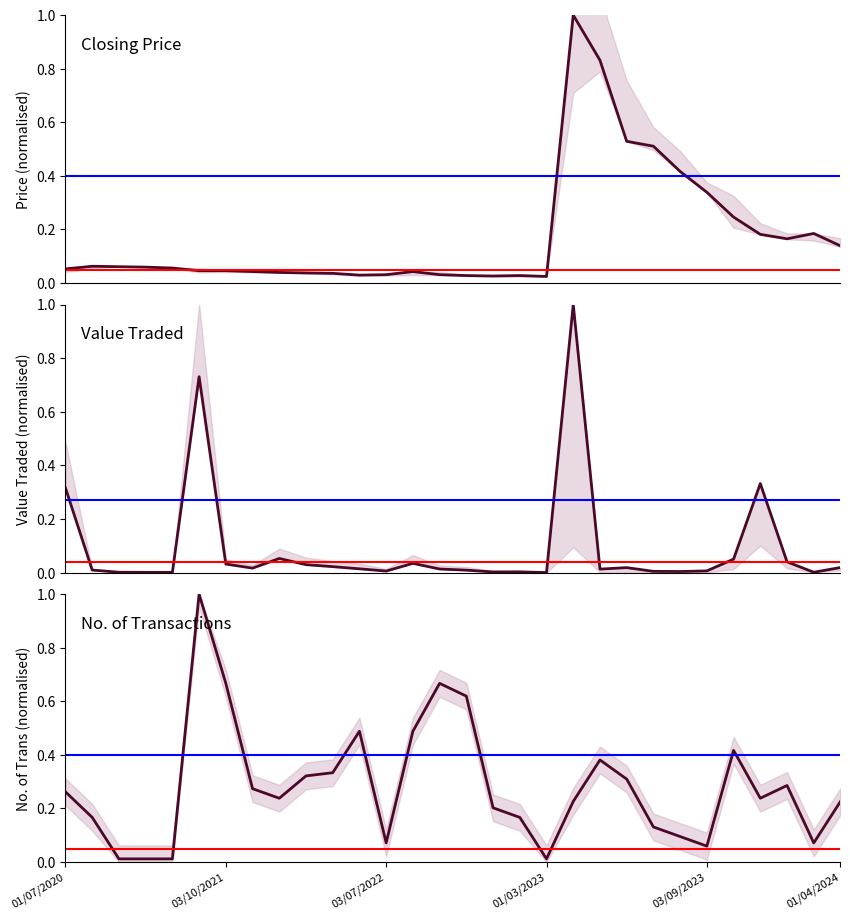

Which category has the highest value across all series?

19